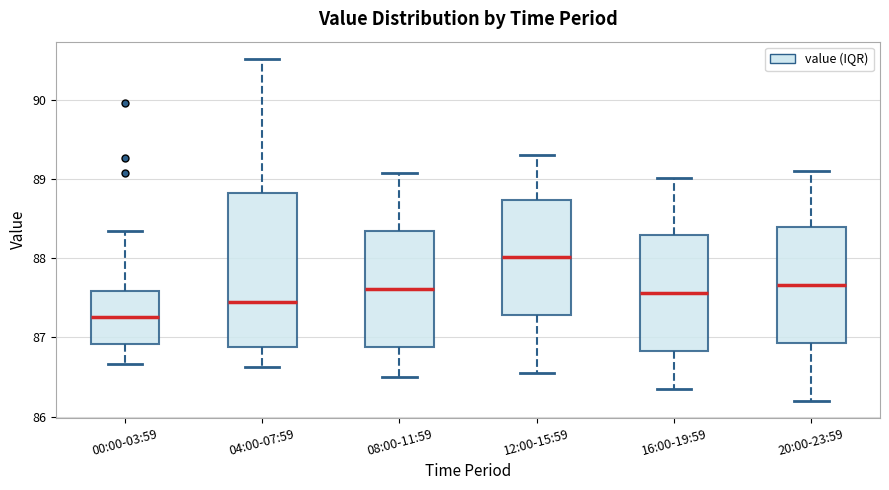

Reading left to right, transcribe this box plot: for each box, give where its median line is, the range the box spans, and where its two whiskers end, as read against the y-axis. The values are not printed on the chart, so give them approximately, as read against the axis.

00:00-03:59: median 87.3, box 86.9 to 87.6, whiskers 86.7 to 88.3
04:00-07:59: median 87.5, box 86.9 to 88.8, whiskers 86.6 to 90.5
08:00-11:59: median 87.6, box 86.9 to 88.3, whiskers 86.5 to 89.1
12:00-15:59: median 88.0, box 87.3 to 88.7, whiskers 86.6 to 89.3
16:00-19:59: median 87.6, box 86.8 to 88.3, whiskers 86.4 to 89.0
20:00-23:59: median 87.7, box 86.9 to 88.4, whiskers 86.2 to 89.1